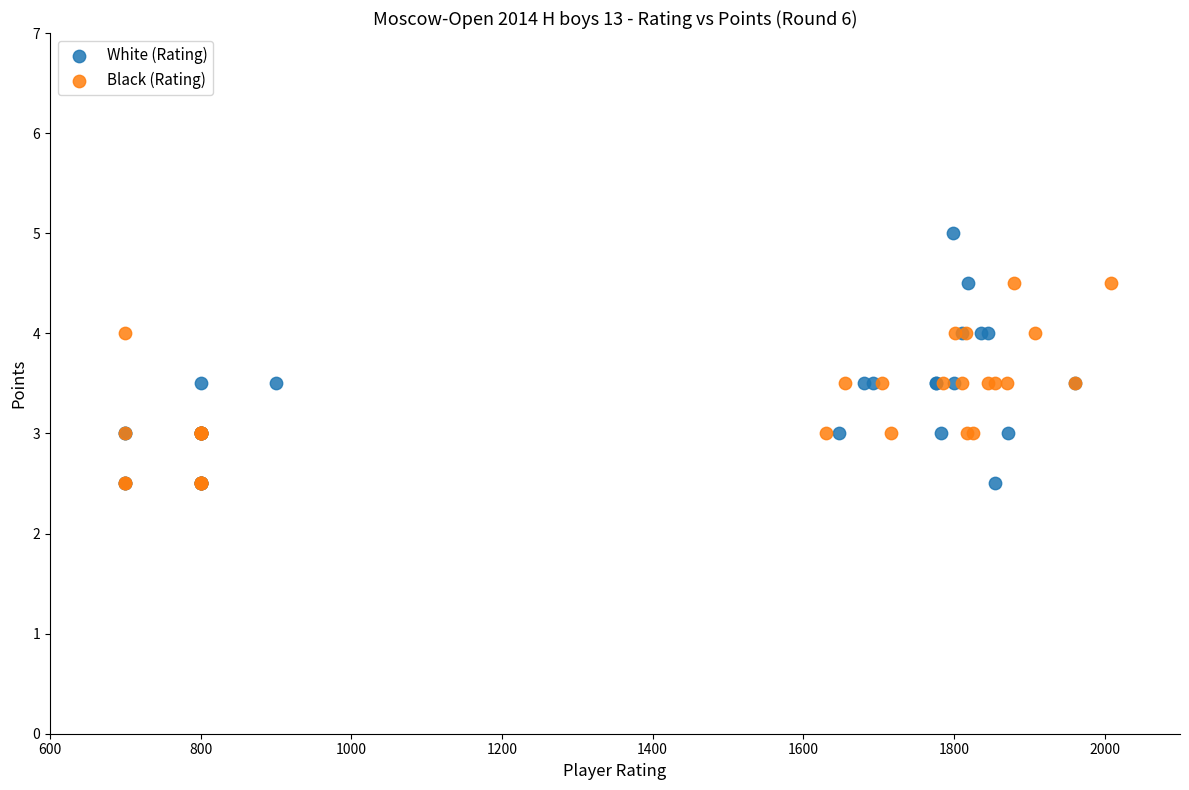

Which series reaches the maximum Y coordinate?

White (Rating)